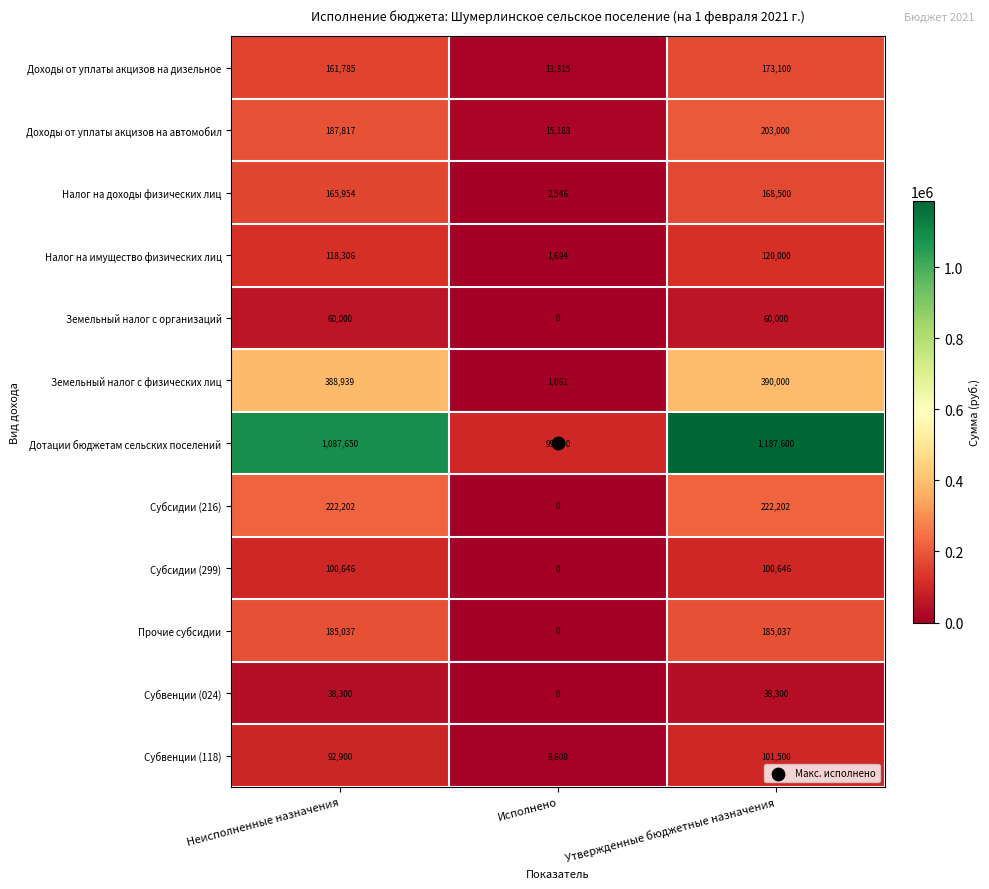

List the series in order of their peak value, highest first.

Дотации бюджетам сельских поселений, Земельный налог с физических лиц, Субсидии (216), Доходы от уплаты акцизов на автомобил, Прочие субсидии, Доходы от уплаты акцизов на дизельное, Налог на доходы физических лиц, Налог на имущество физических лиц, Субвенции (118), Субсидии (299), Земельный налог с организаций, Субвенции (024)